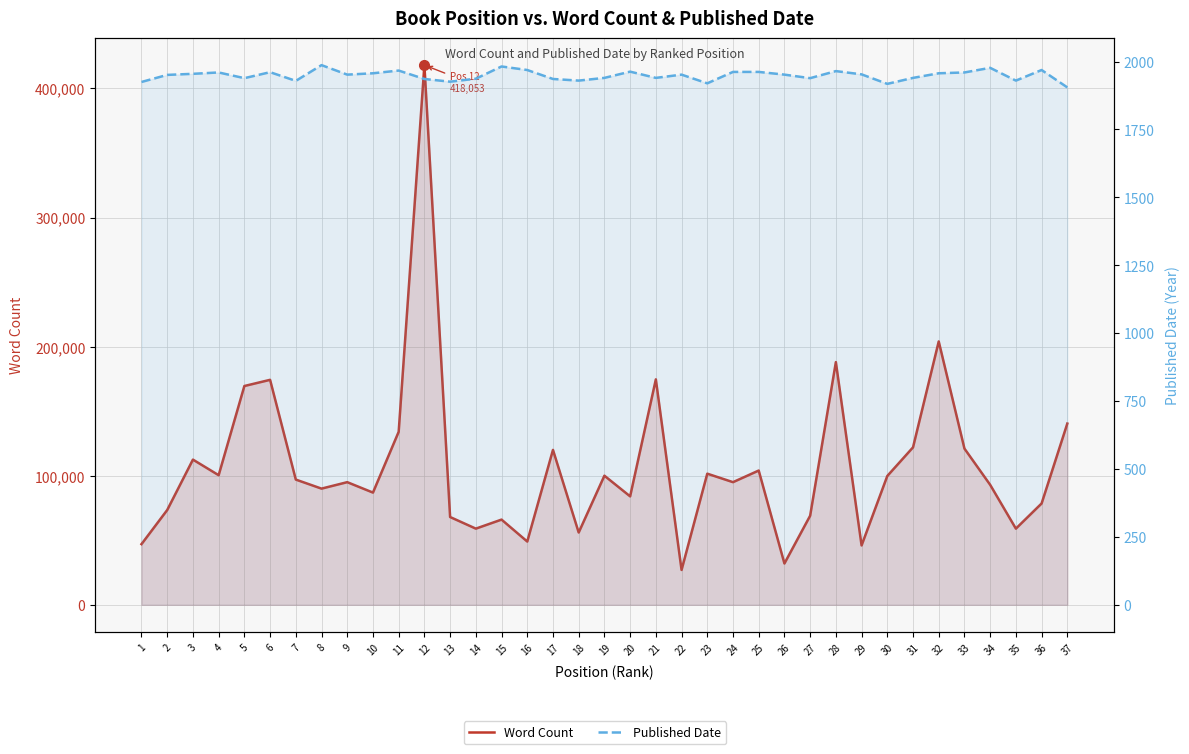

What is the value of the Published Date point at the 3rd from the left?

1955